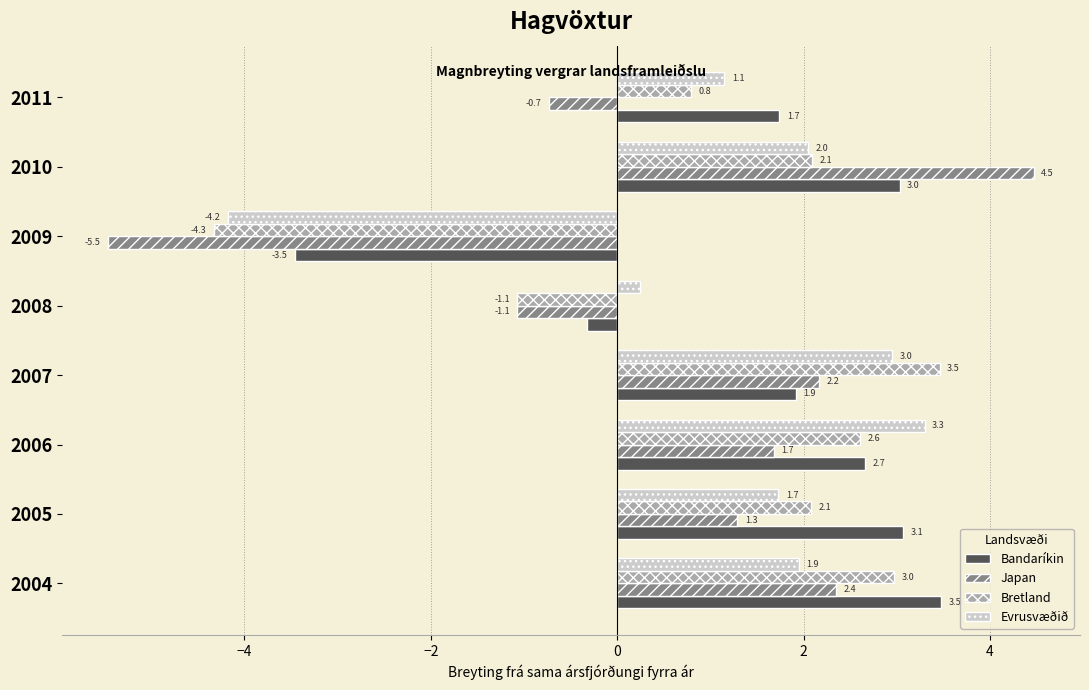

At which category is the sum across all series the highest?

2010